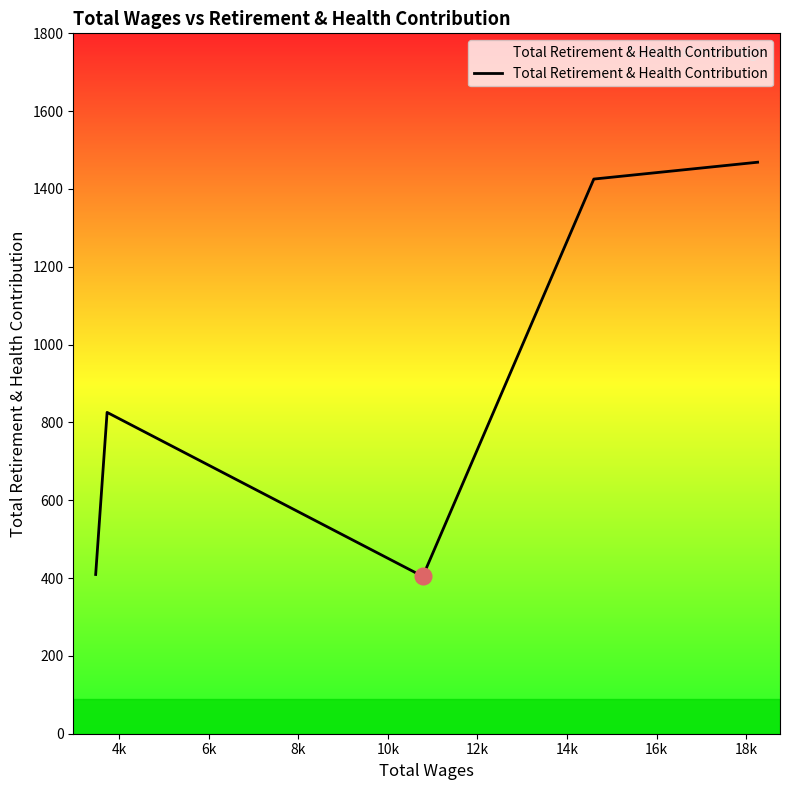

How many lines are shown in the chart?

1